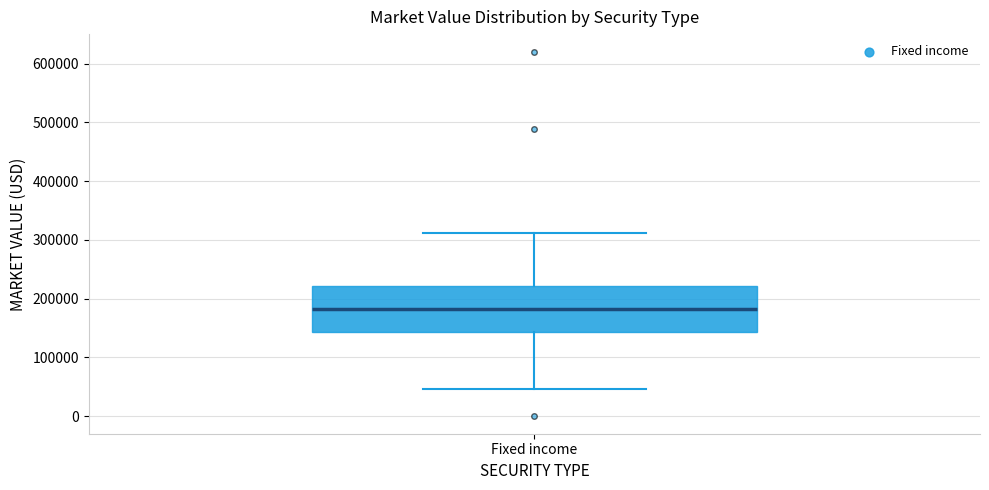

Where does the lower whisker of the box for Fixed income end on the y-axis? The values are not printed on the chart, so give them approximately, as read against the axis.

50000